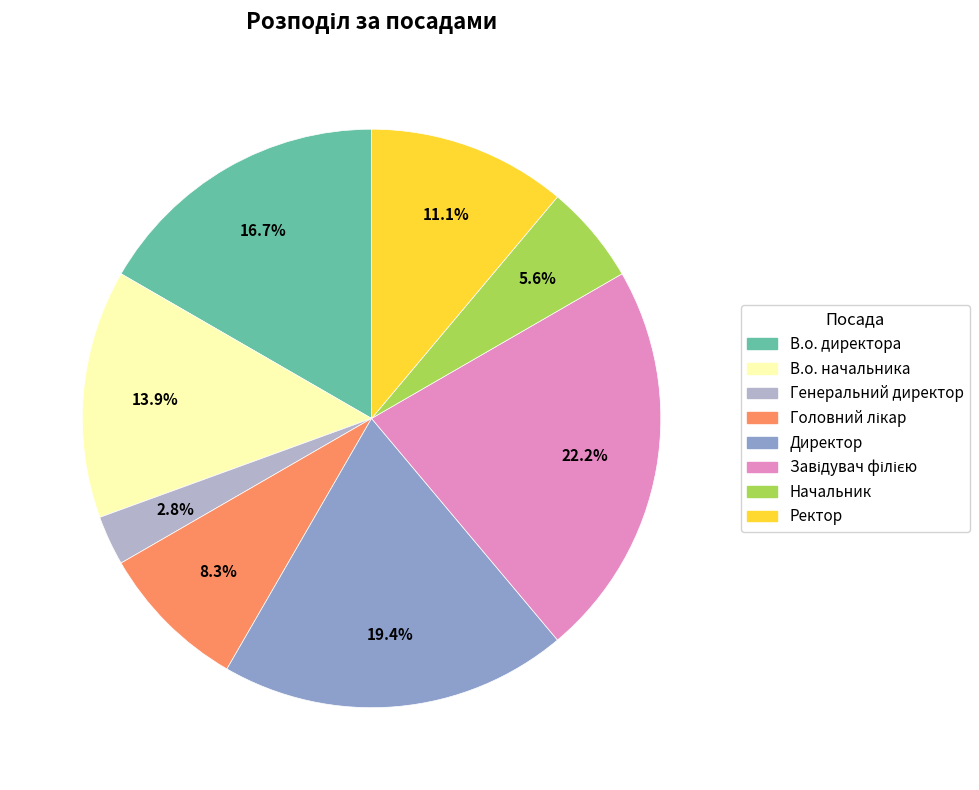

The Ректор slice represents 23% of the pie. True or false?

False